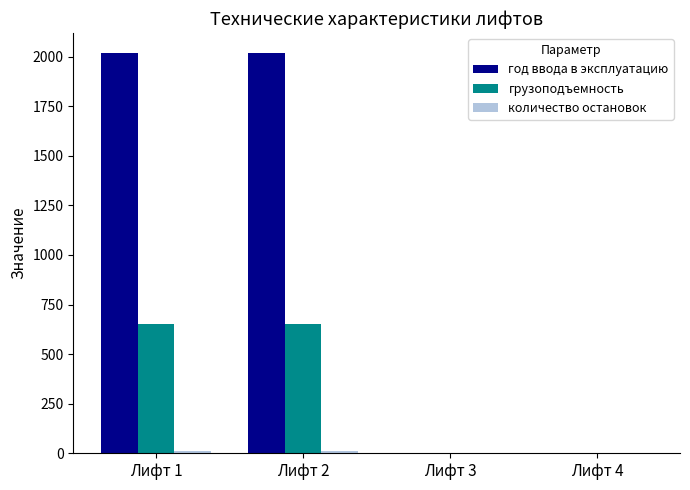

The value of грузоподъемность at Лифт 2 is 650. True or false?

True